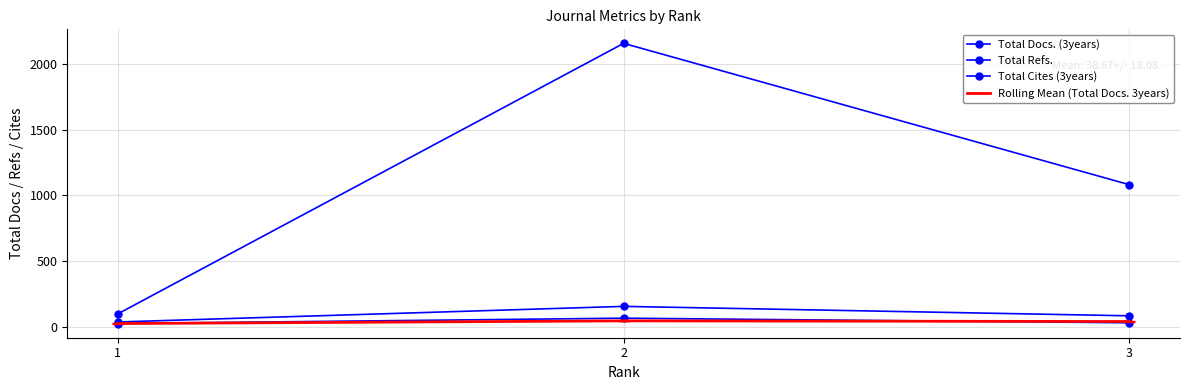

The Total Docs. (3years) series shows 28.4 at 2. True or false?

False